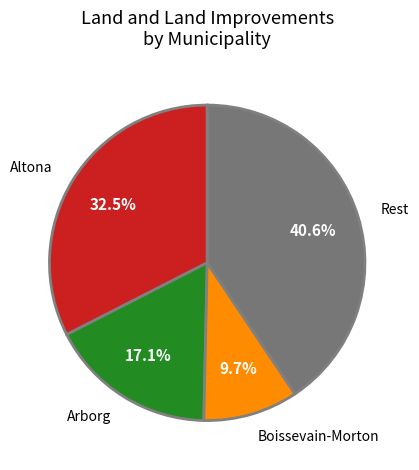

Is it true that Boissevain-Morton is 24% of the pie?

False